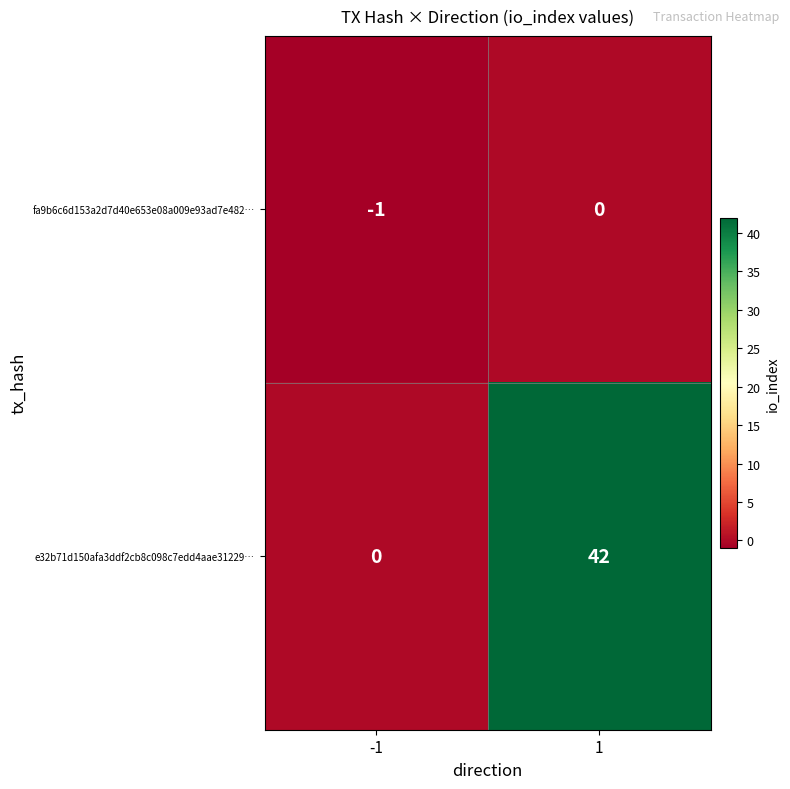

Which series has the widest spread of values?

e32b71d150afa3ddf2cb8c098c7edd4aae31229…